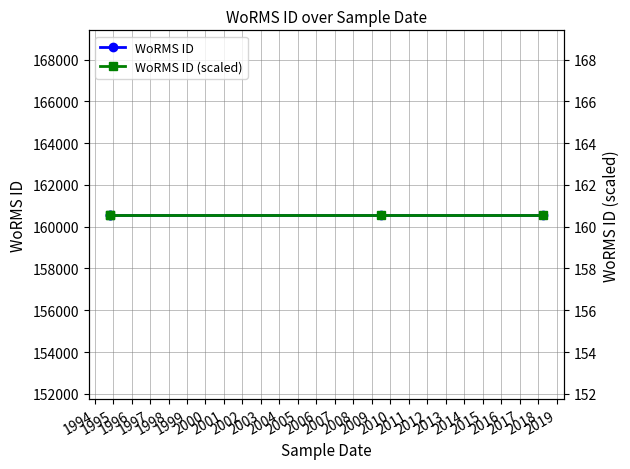

Is this an area chart (filled region under the line)?

No